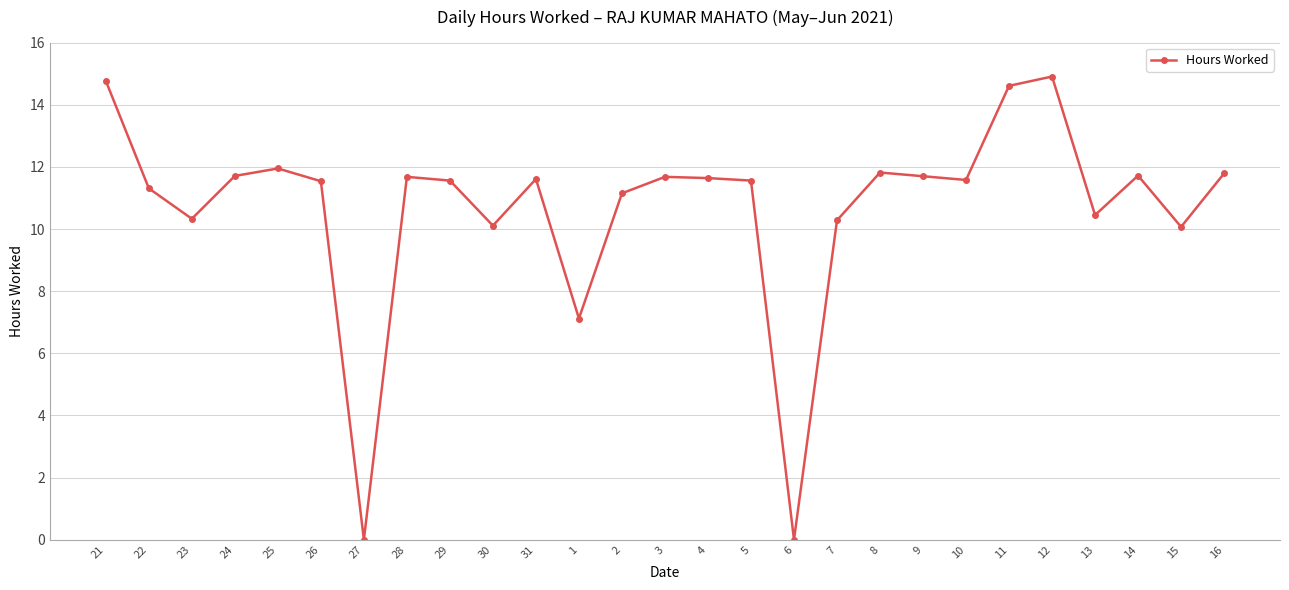

How many series are shown in this chart?

1